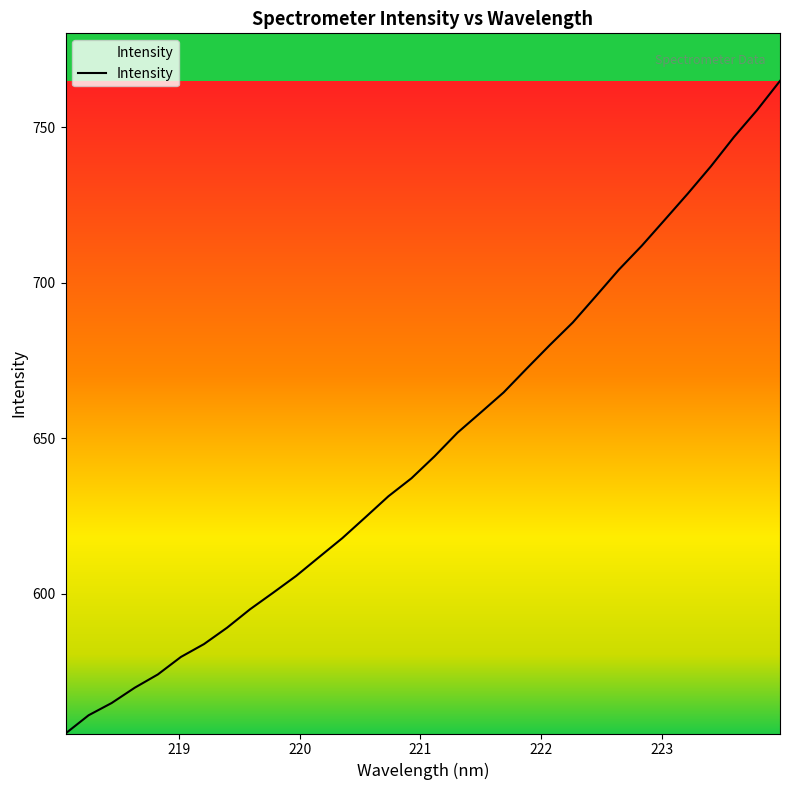

Is it true that the value at 28 is 433.3?

False